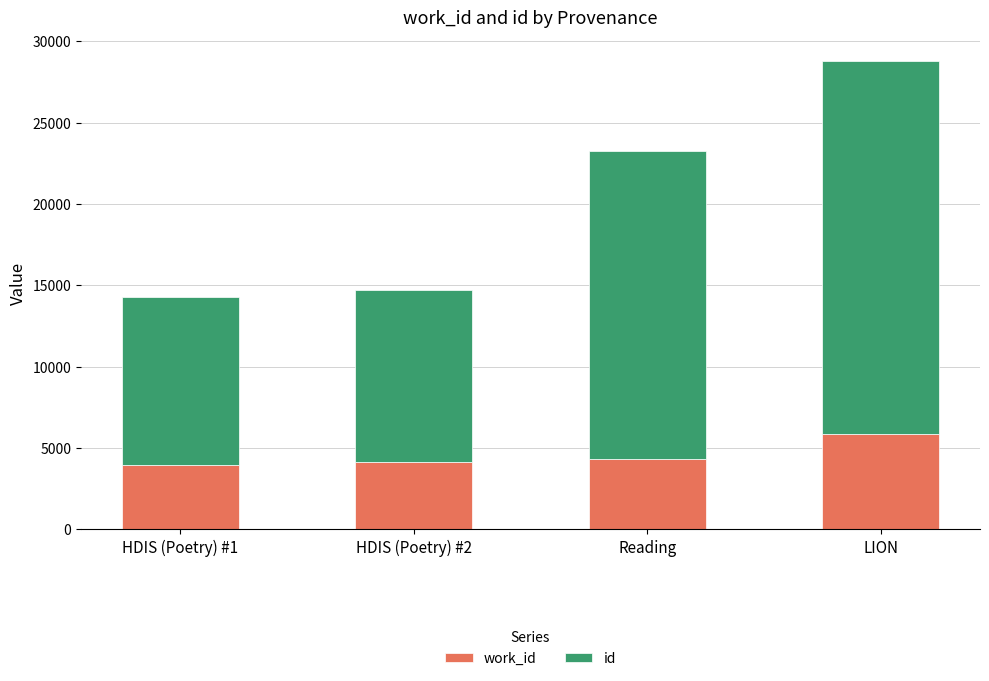

What is the total value across all series at HDIS (Poetry) #1?

14271